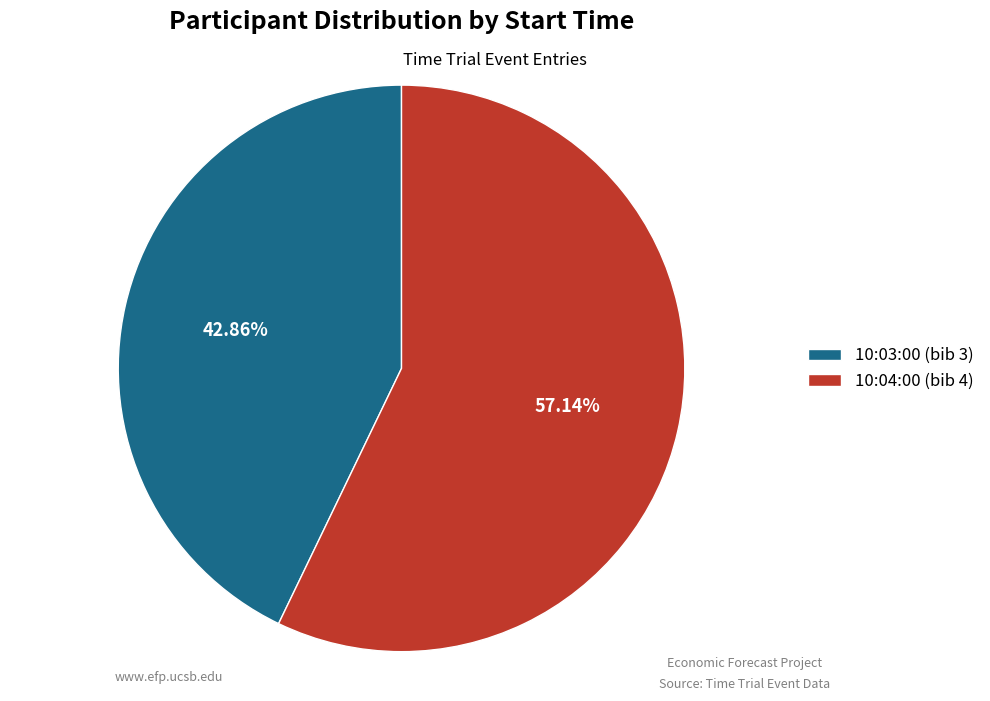

What percentage is NOT represented by 10:04:00?

42.9%